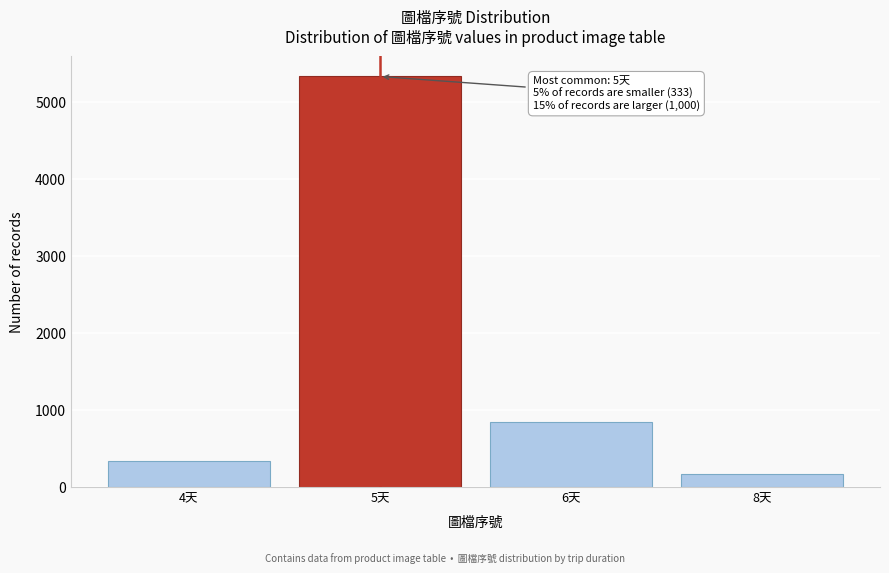

Reading left to right, extract all data points from this chart.

4天=333	5天=5333	6天=833	8天=167